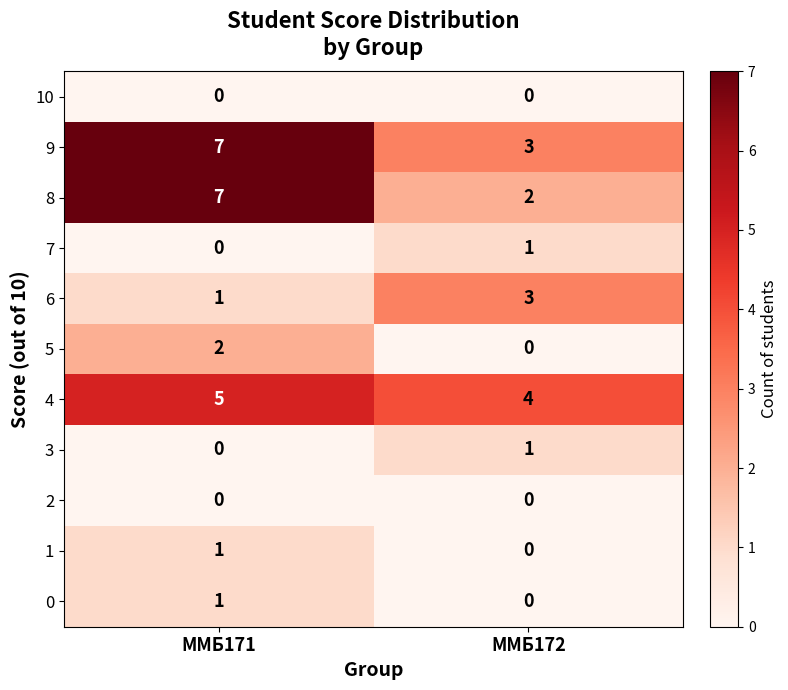

What is the difference between the highest and lowest values at ММБ172?

4